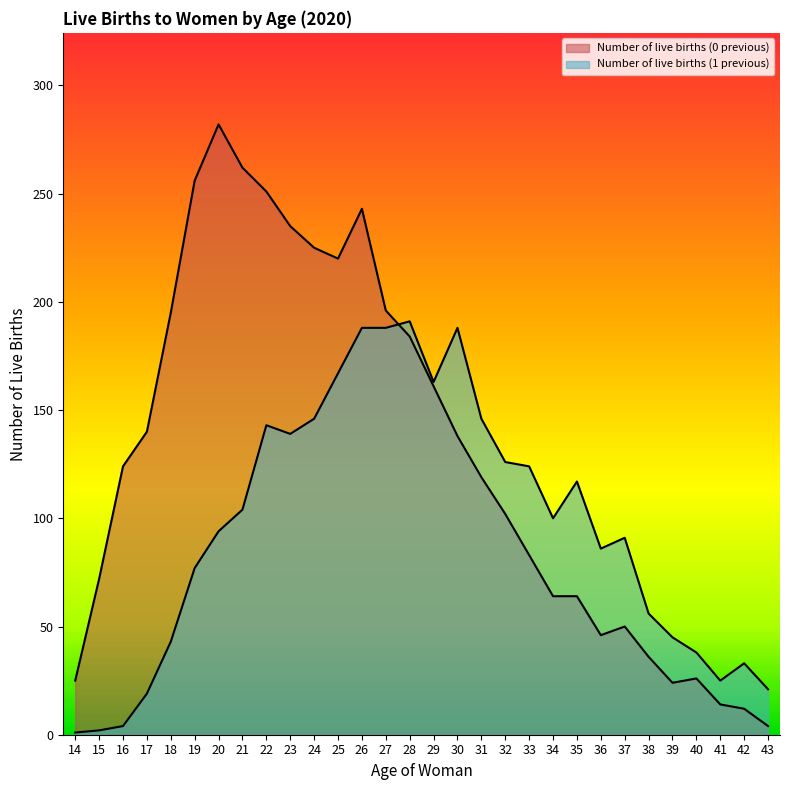

Which series changed the most between 17 and 39?

Number of live births (0 previous)